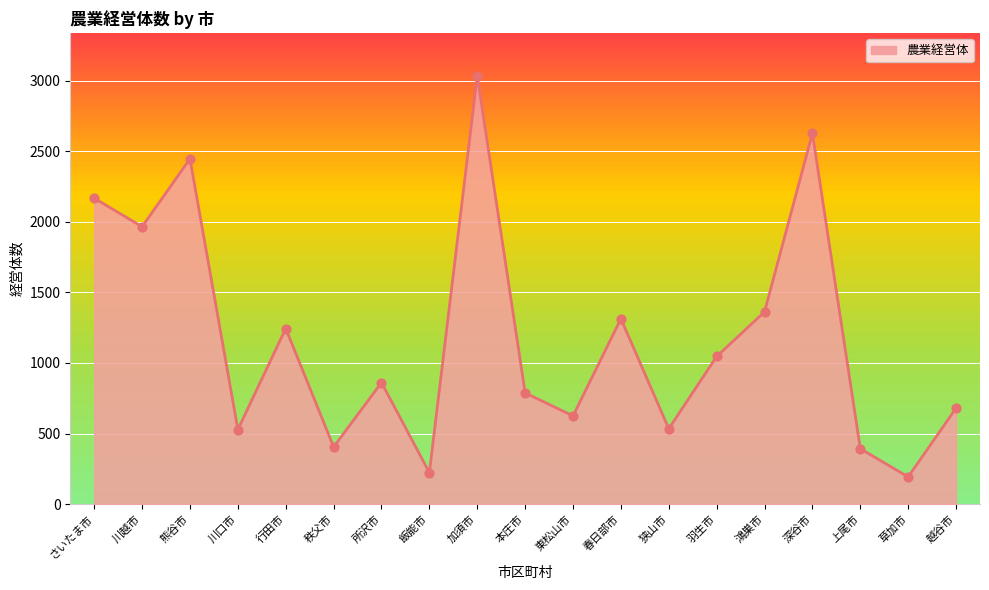

What is the change in value from 川口市 to 行田市?

+716